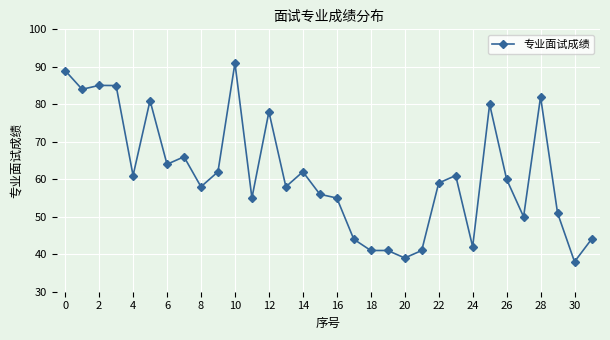

How many lines are shown in the chart?

1